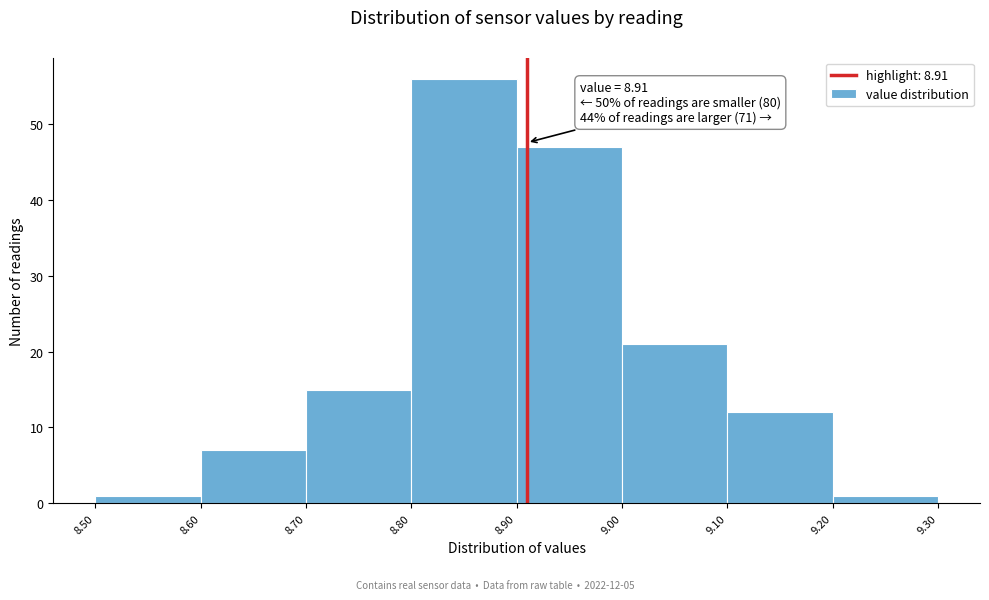

Which range on the x-axis has the tallest bar?

8.80 to 8.90